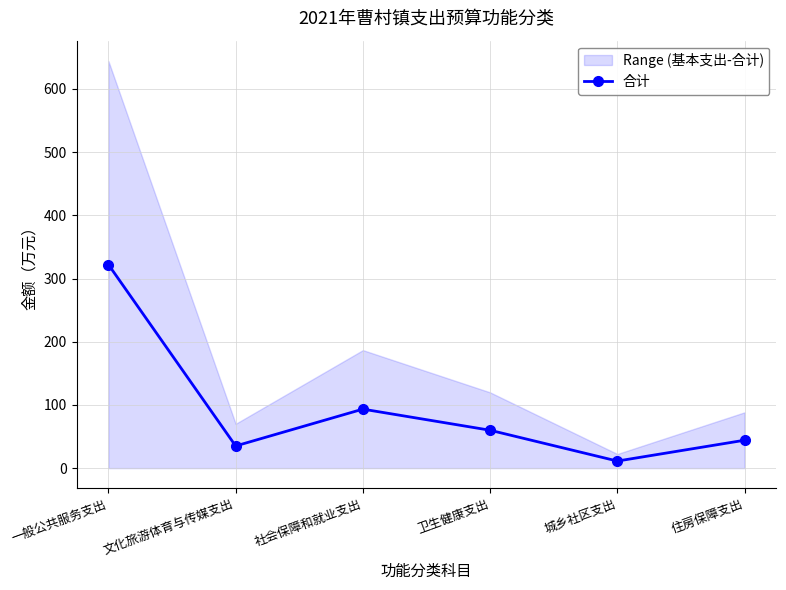

What is the difference between the values at 一般公共服务支出 and 住房保障支出?

278.0